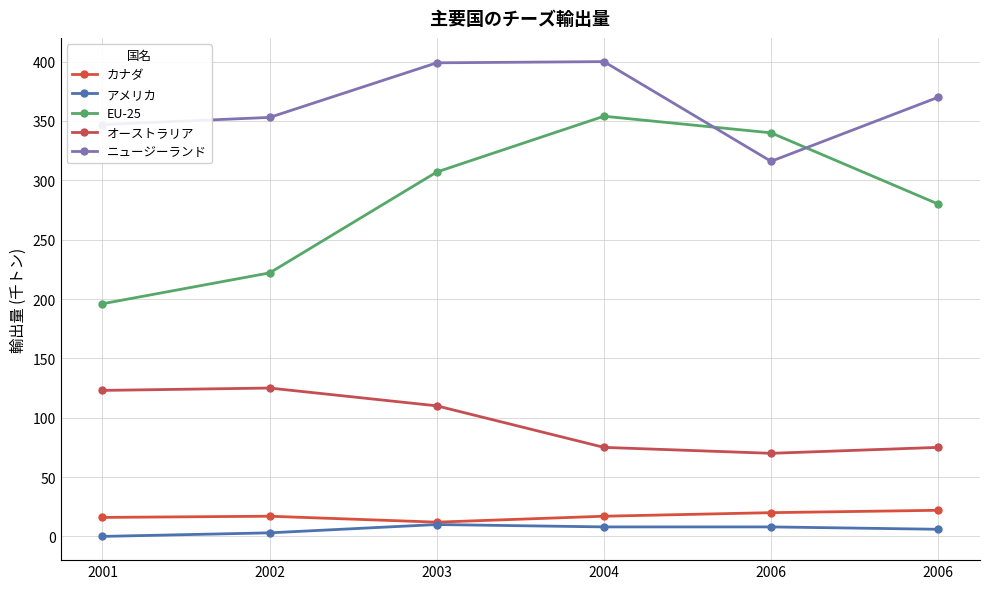

How many lines are shown in the chart?

5